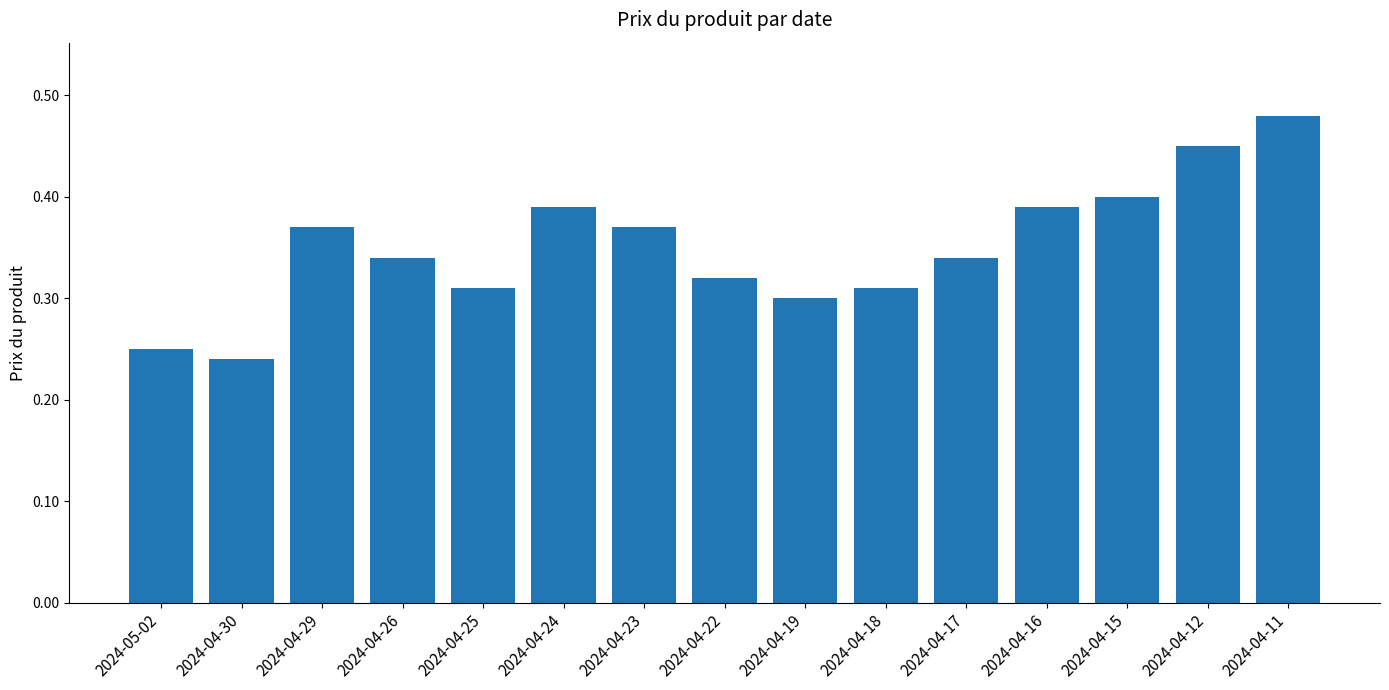

What is the label of the 4th bar from the left?

2024-04-26